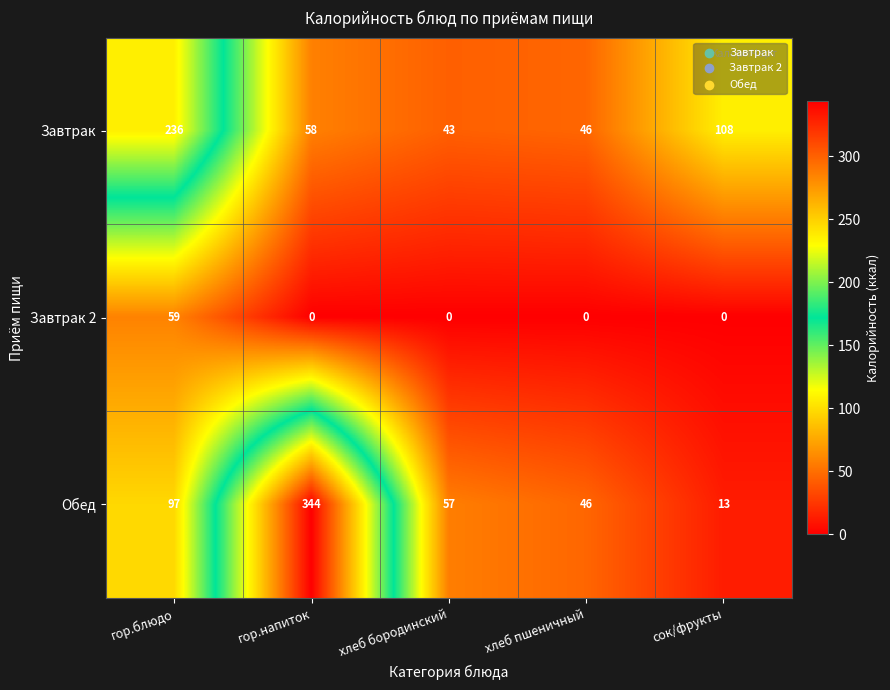

Between гор.блюдо and сок/фрукты, which series saw the biggest shift?

Завтрак